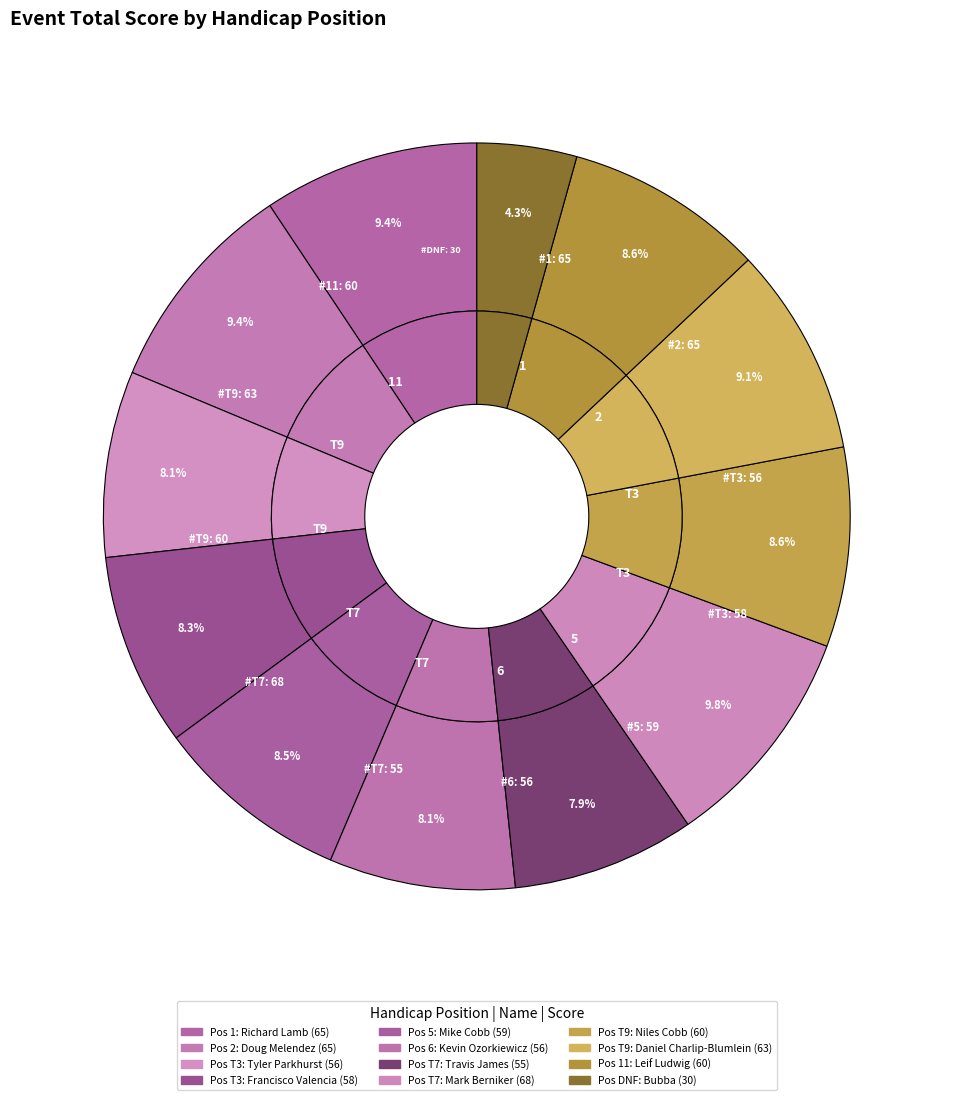

What is the smallest slice in the pie chart?

DNF